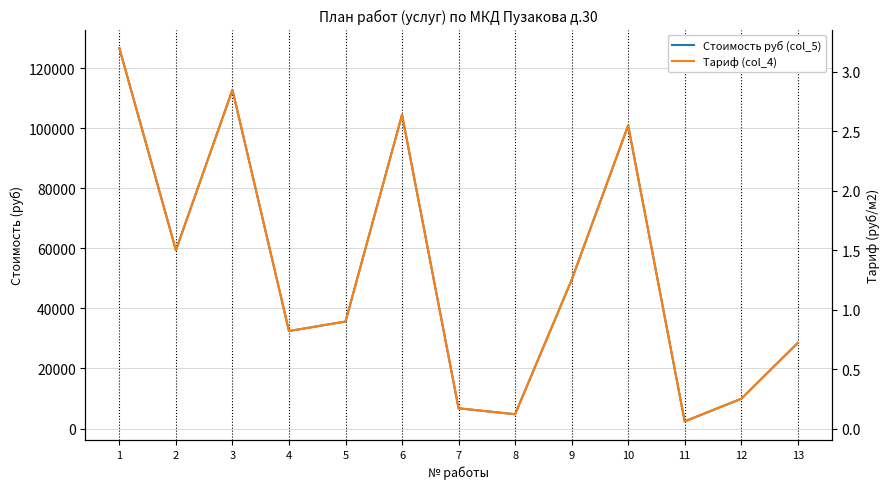

True or false: Тариф (col_4) and Стоимость руб (col_5) intersect in this chart.

False